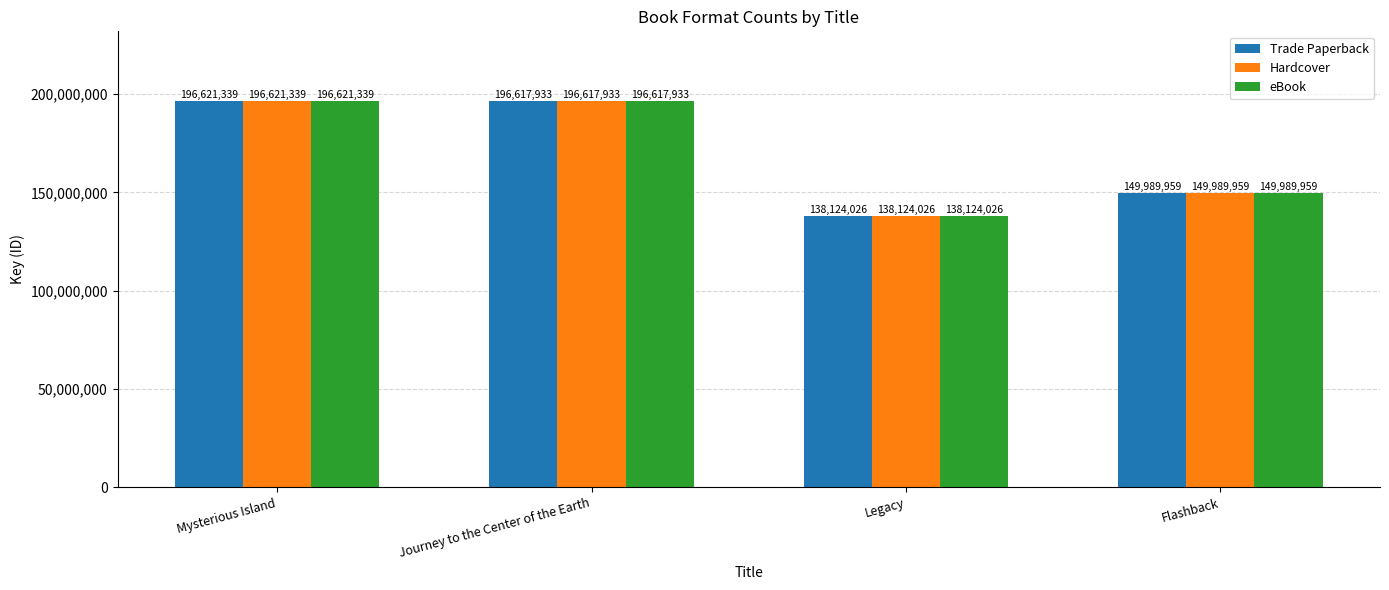

How many bars are there in total?

12